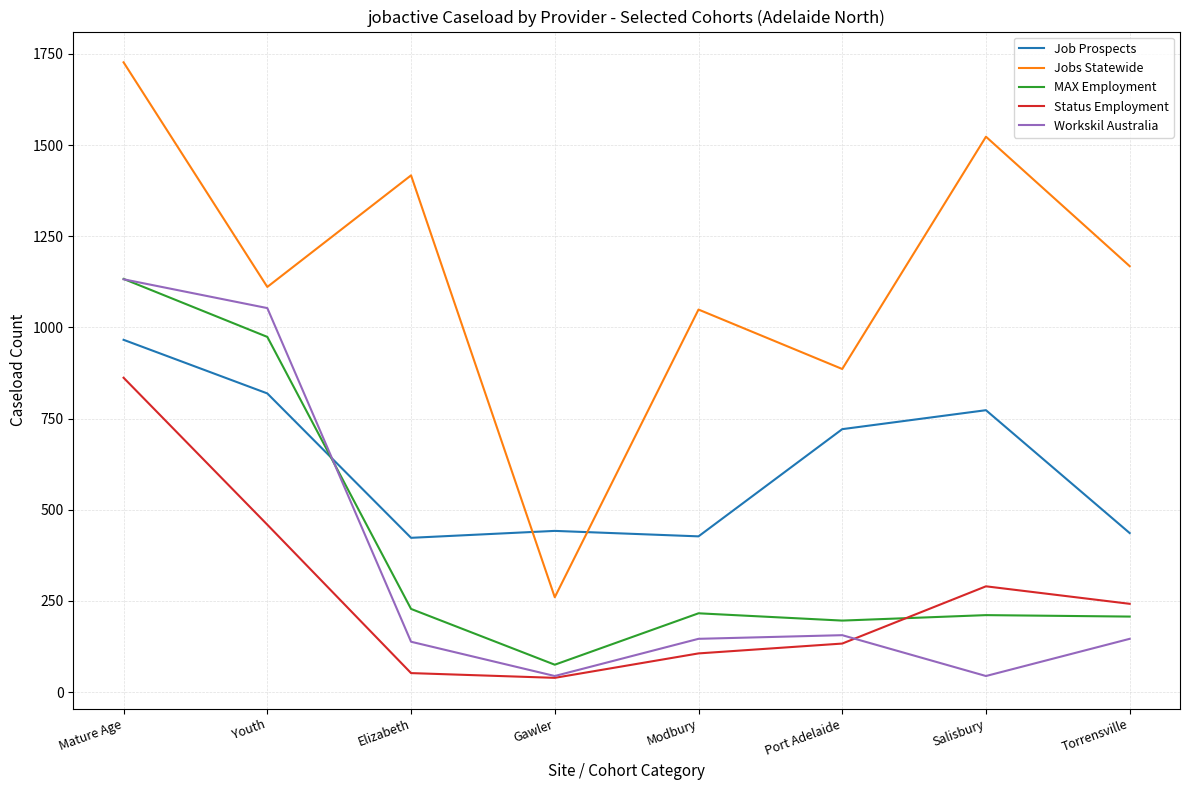

What value does the Job Prospects series have at Gawler, to the nearest 100?

400